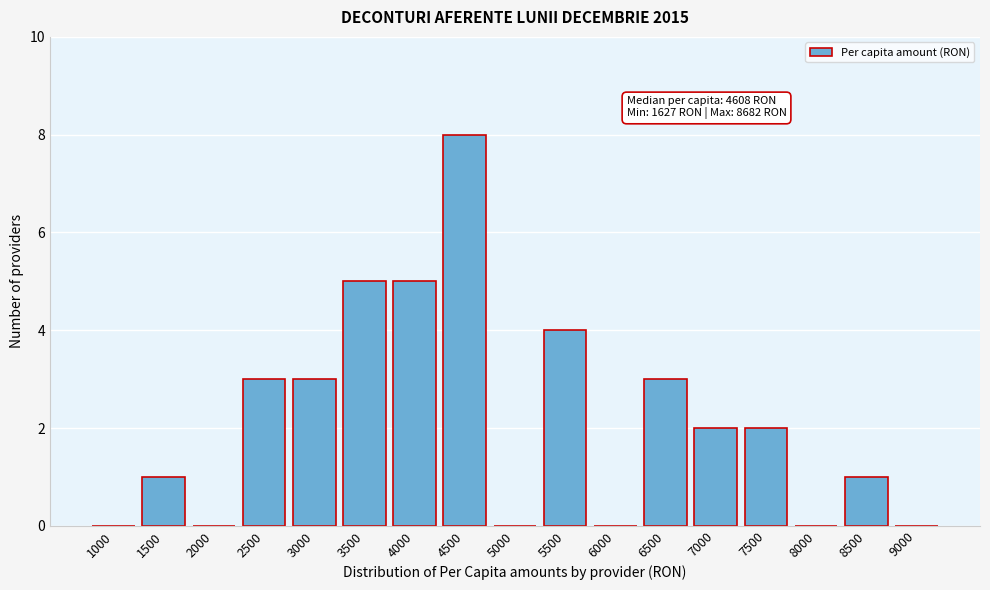

Reading left to right, transcribe all the data shown in this chart.

1000=0	1500=1	2000=0	2500=3	3000=3	3500=5	4000=5	4500=8	5000=0	5500=4	6000=0	6500=3	7000=2	7500=2	8000=0	8500=1	9000=0